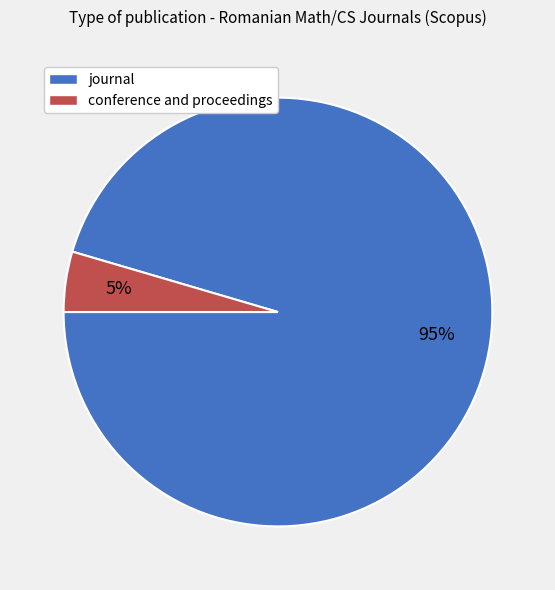

Is it true that conference and proceedings is 5% of the pie?

True